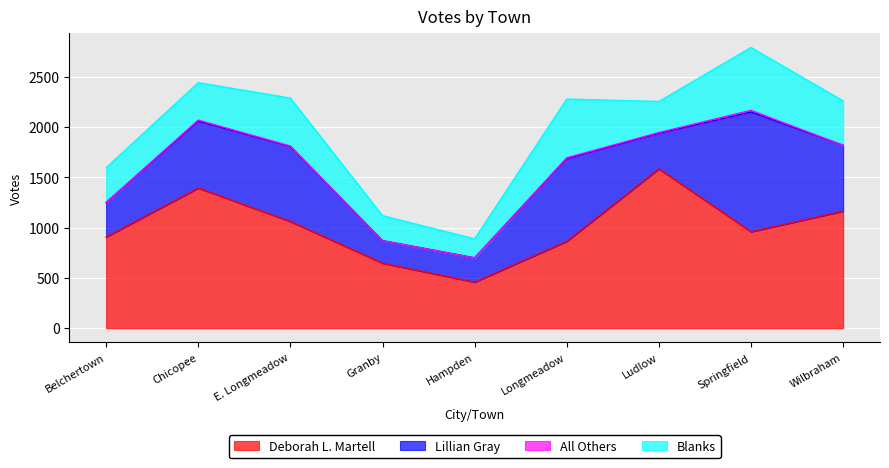

Where is Blanks nearest to the value 407?

Wilbraham